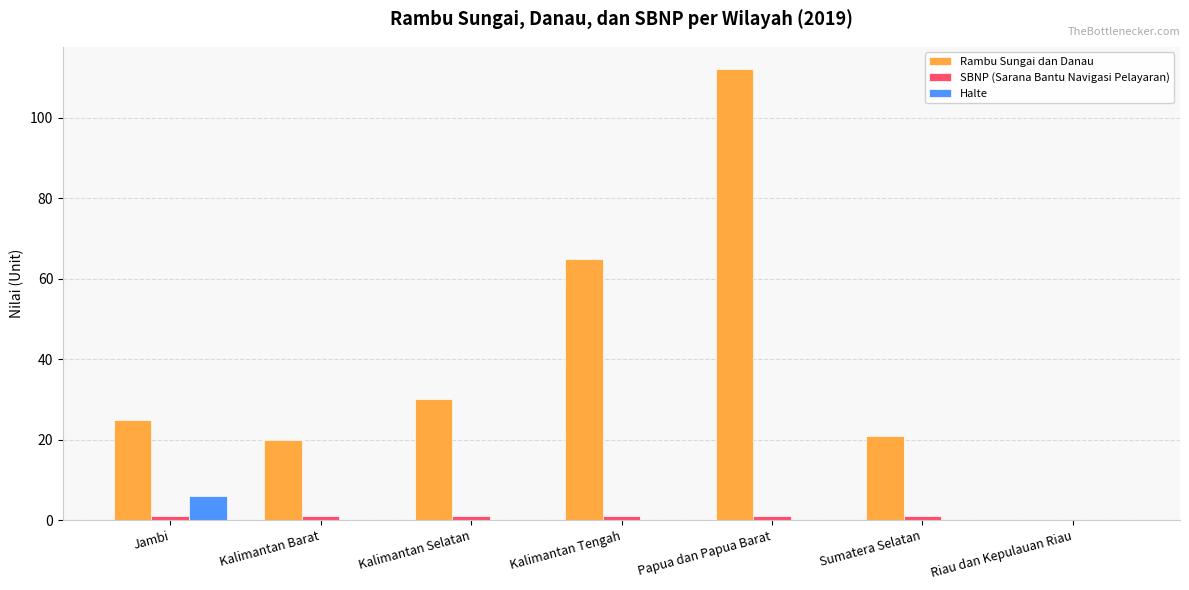

The value of Halte at Sumatera Selatan is 0. True or false?

True